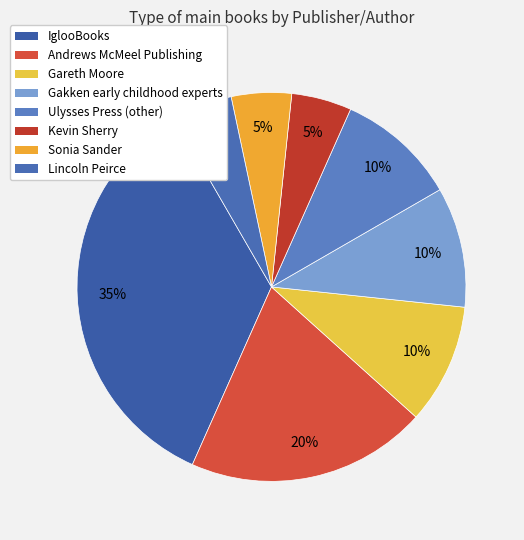

Rank the categories by value from lowest to highest.

Kevin Sherry, Sonia Sander, Lincoln Peirce, Gareth Moore, Gakken early childhood experts, Brain Games (Ulysses Press), Andrews McMeel Publishing, IglooBooks